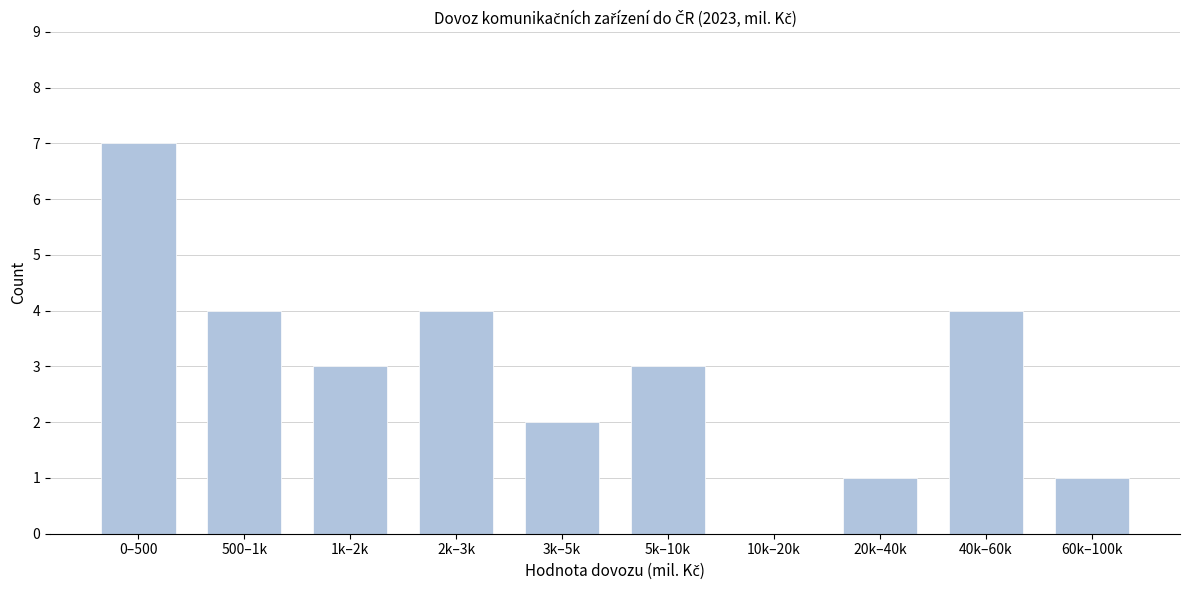

Reading left to right, extract all data points from this chart.

0–500=7	500–1k=4	1k–2k=3	2k–3k=4	3k–5k=2	5k–10k=3	10k–20k=0	20k–40k=1	40k–60k=4	60k–100k=1